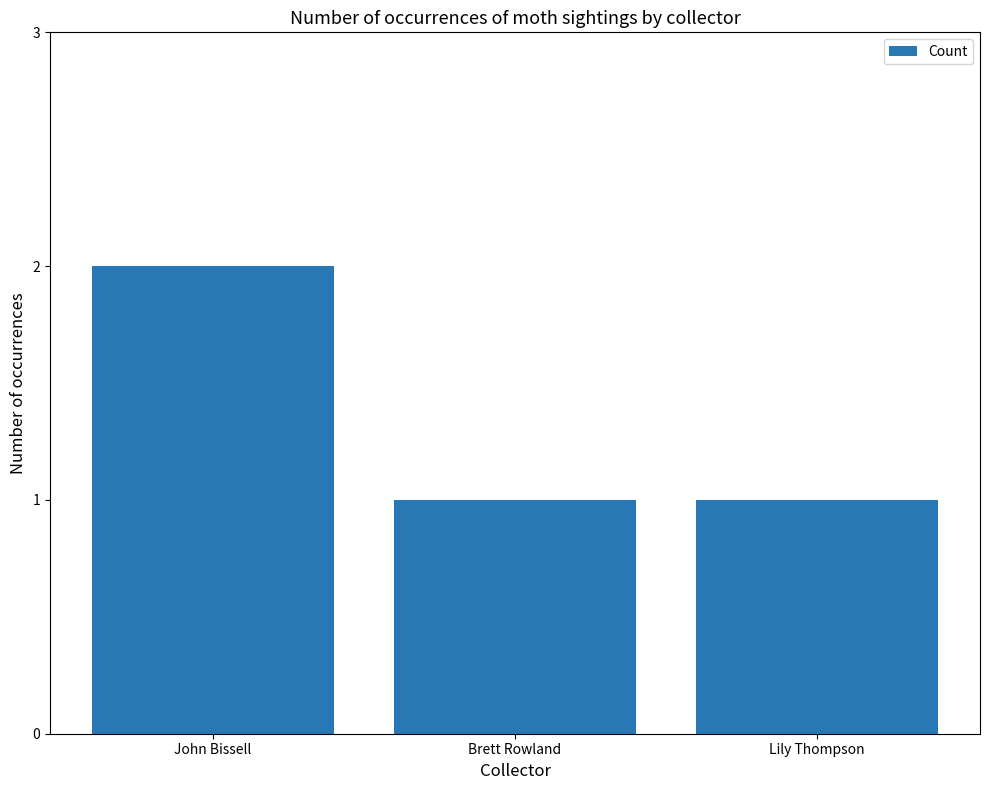

What is the value of the 3rd bar from the left?

1